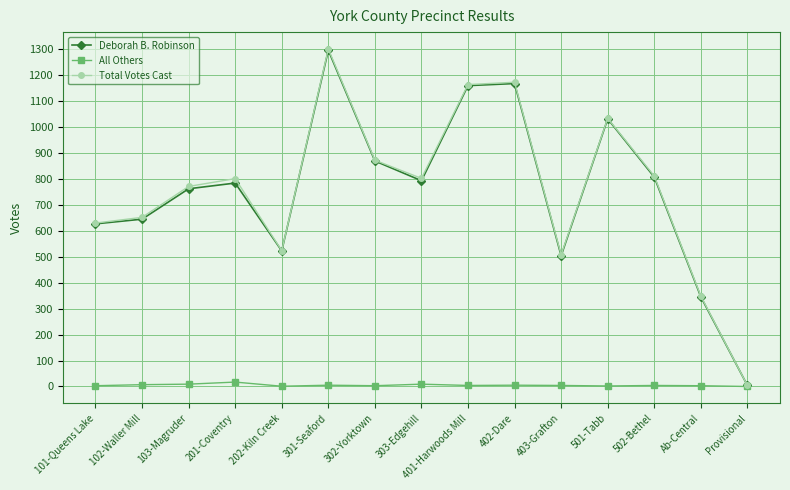

At how many categories does at least one series exceed 402?

13